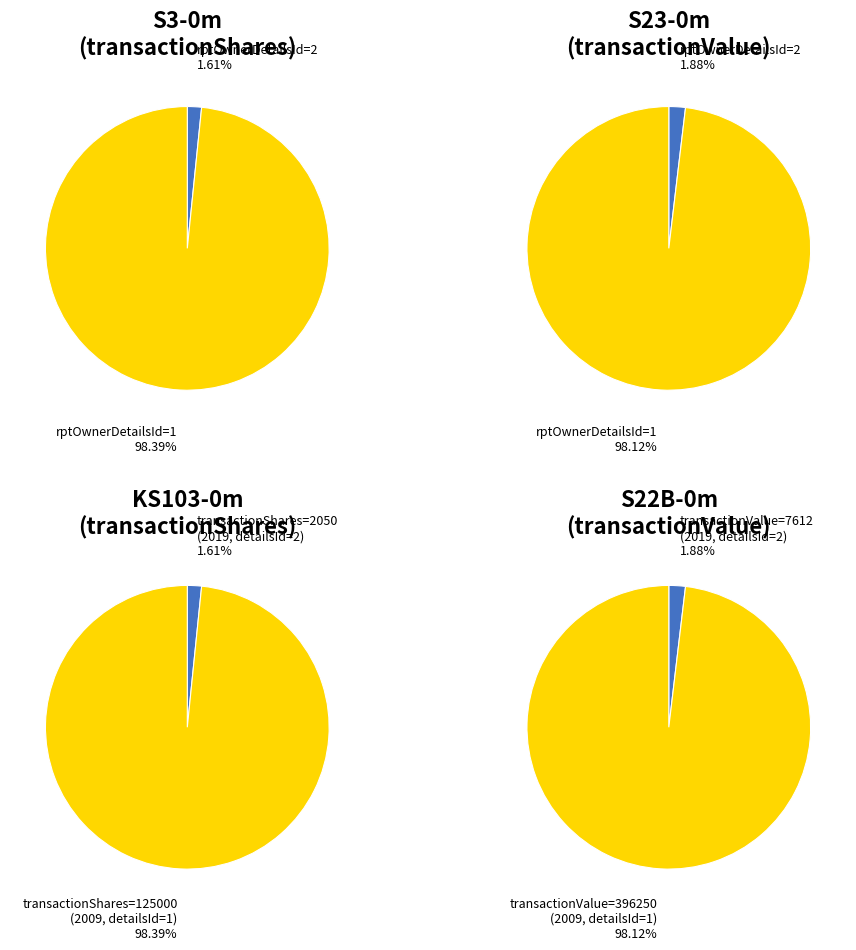

Which category accounts for the majority?

Row 2 (2009): rptOwnerDetailsId=1